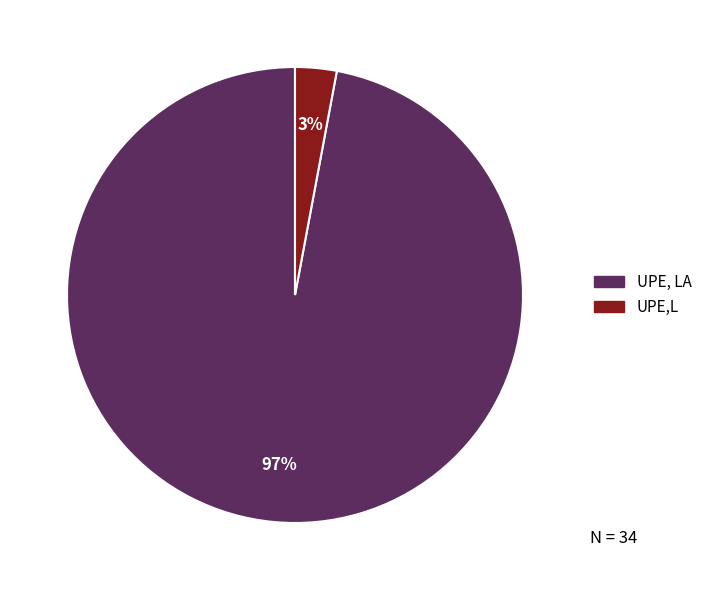

Between UPE,L and UPE, LA, which is larger?

UPE, LA